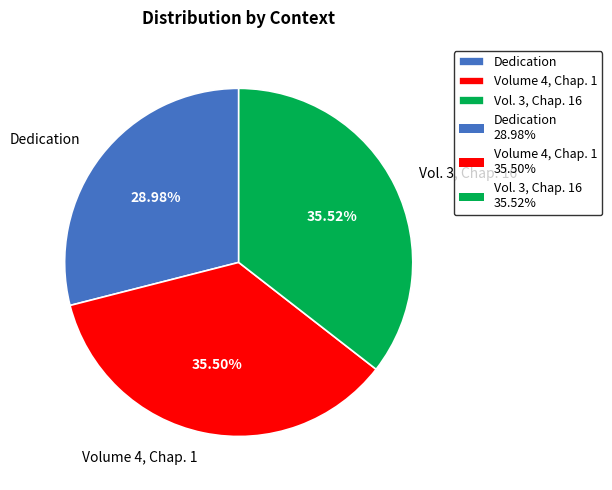

How many slices are in this pie chart?

3